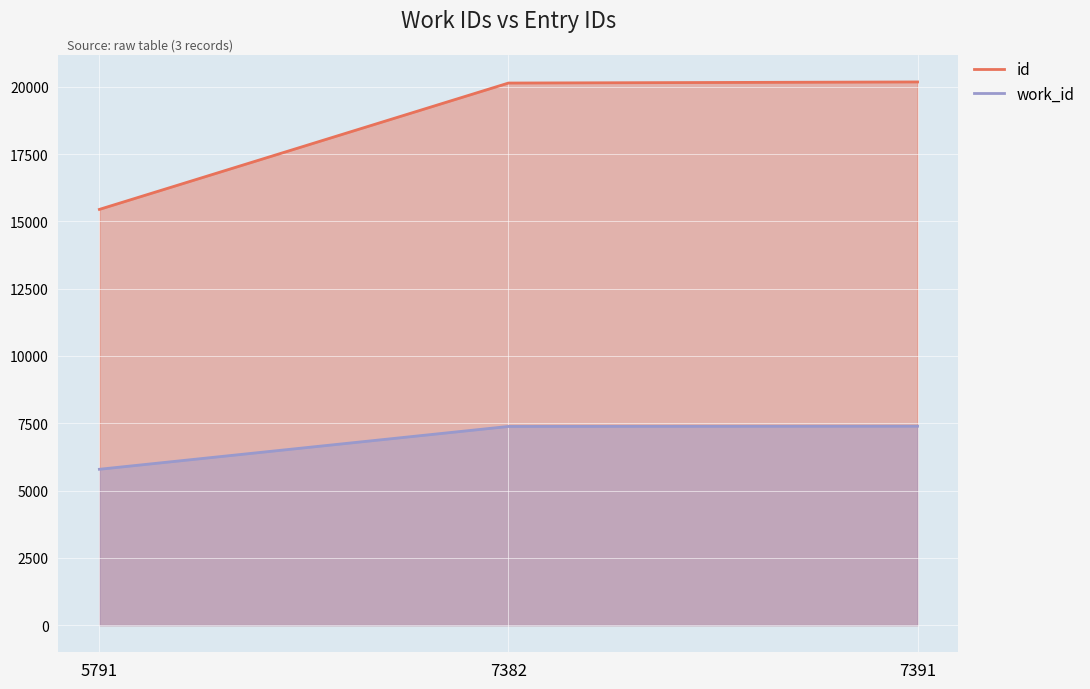

Which category has the lowest value across all series?

5791